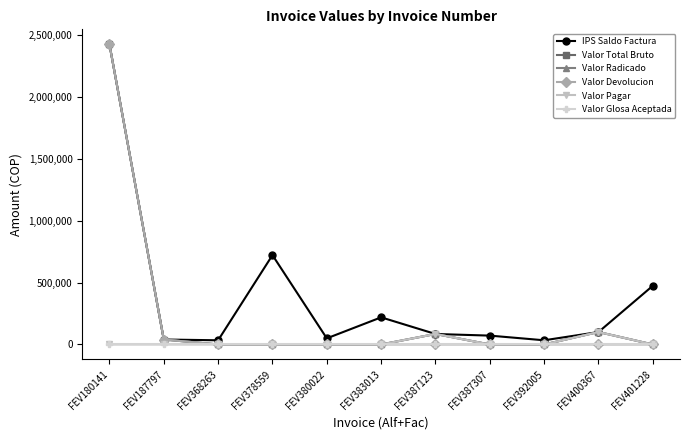

Which label corresponds to the smallest value in the chart?

FEV368263